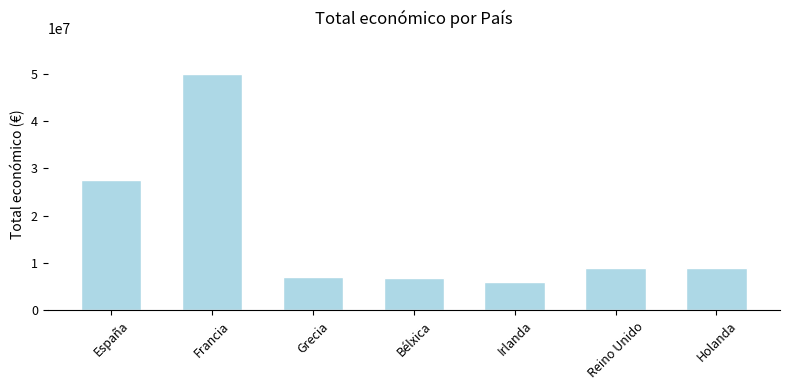

How many data points are less than 8998559?

3